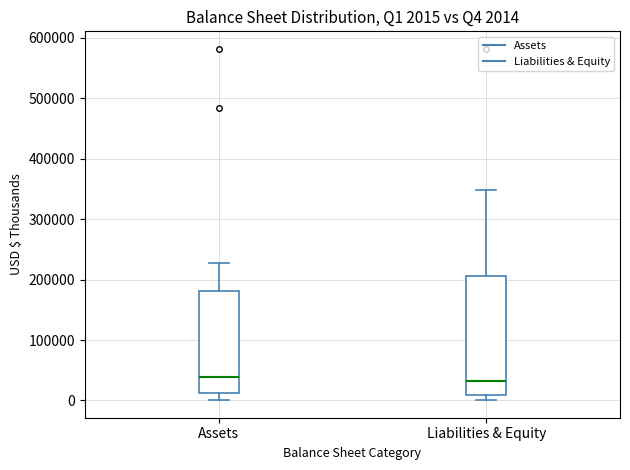

Comparing the boxes themselves (not the whiskers), which one is the tallest?

Liabilities & Equity